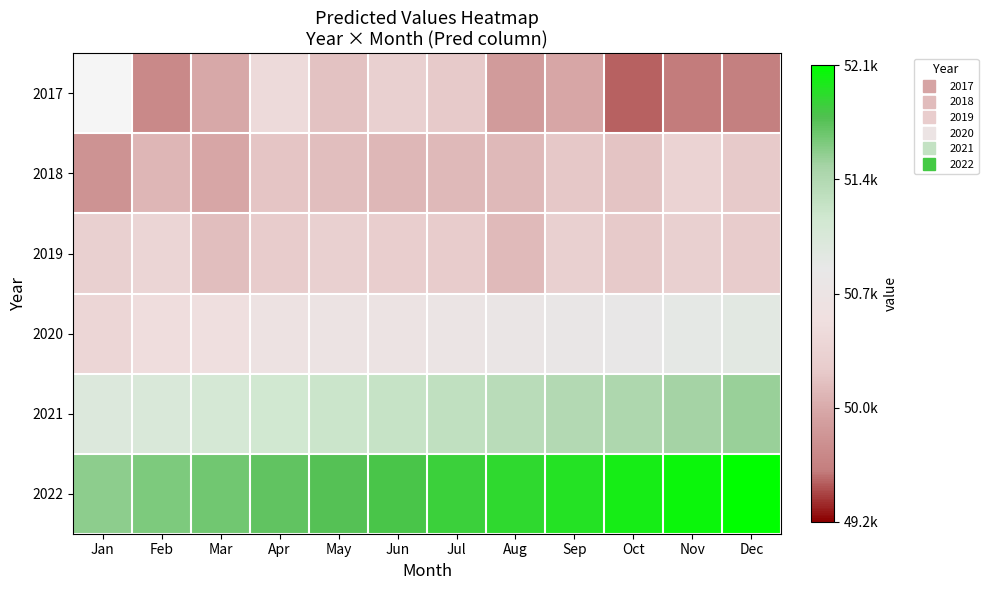

What is the total value across all series at Dec?

474.3